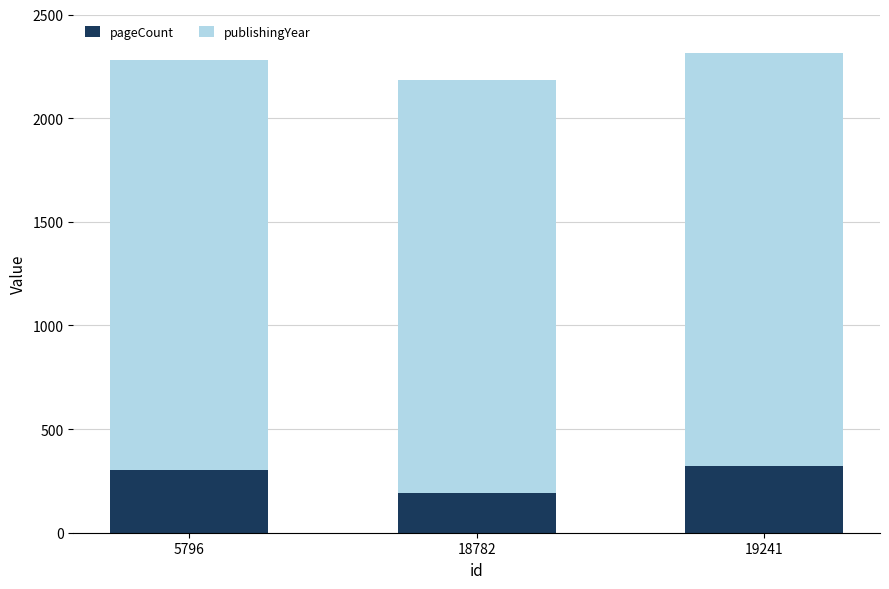

What is the highest value of the pageCount series?

320